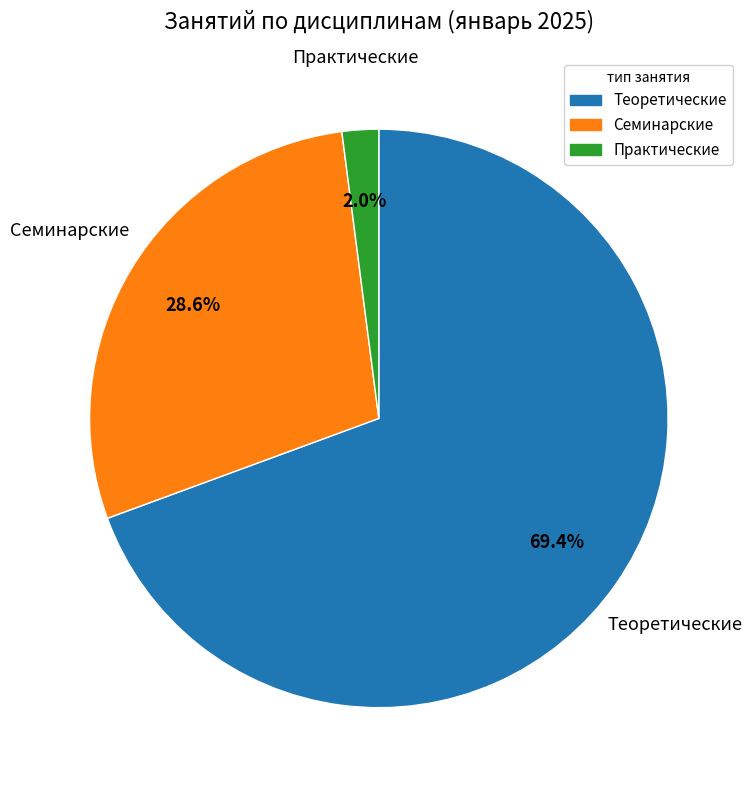

Between Теоретические and Семинарские, which is larger?

Теоретические